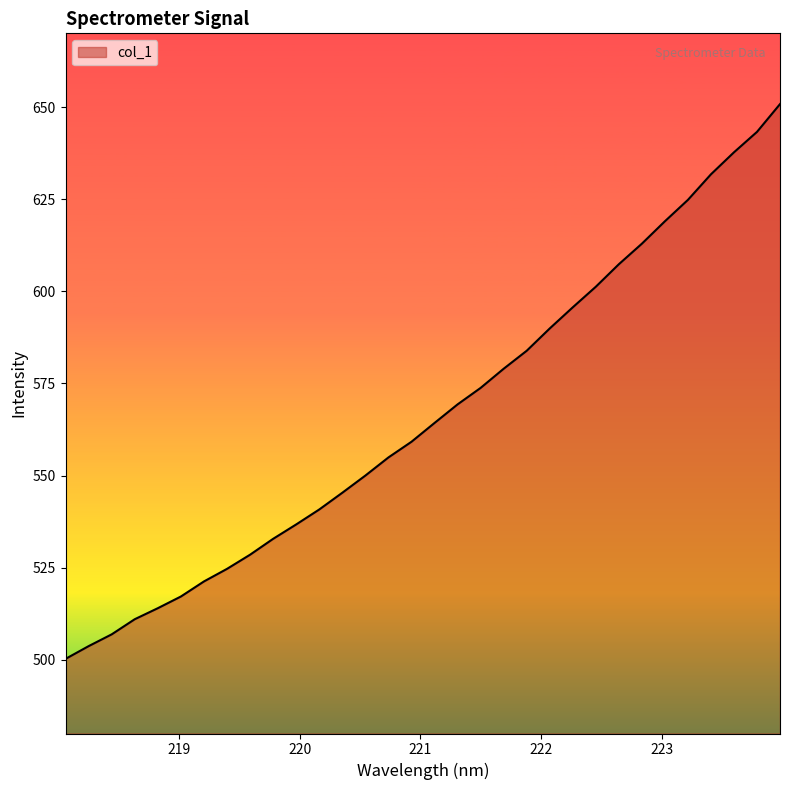

What is the maximum value shown in the chart?

650.8